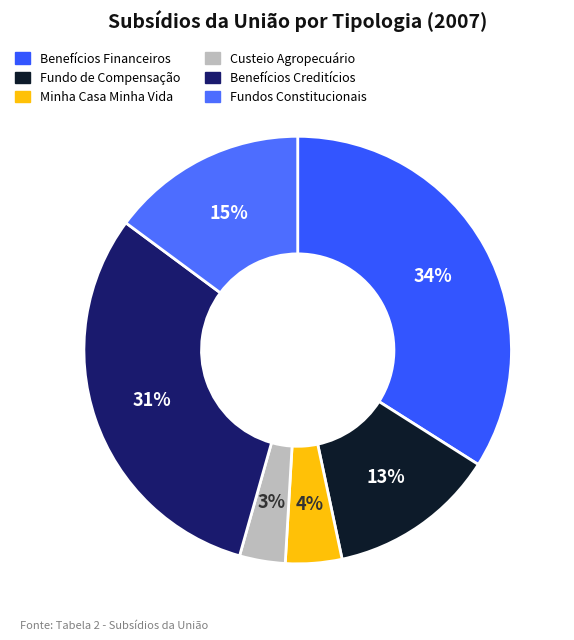

How many segments does this pie chart have?

6